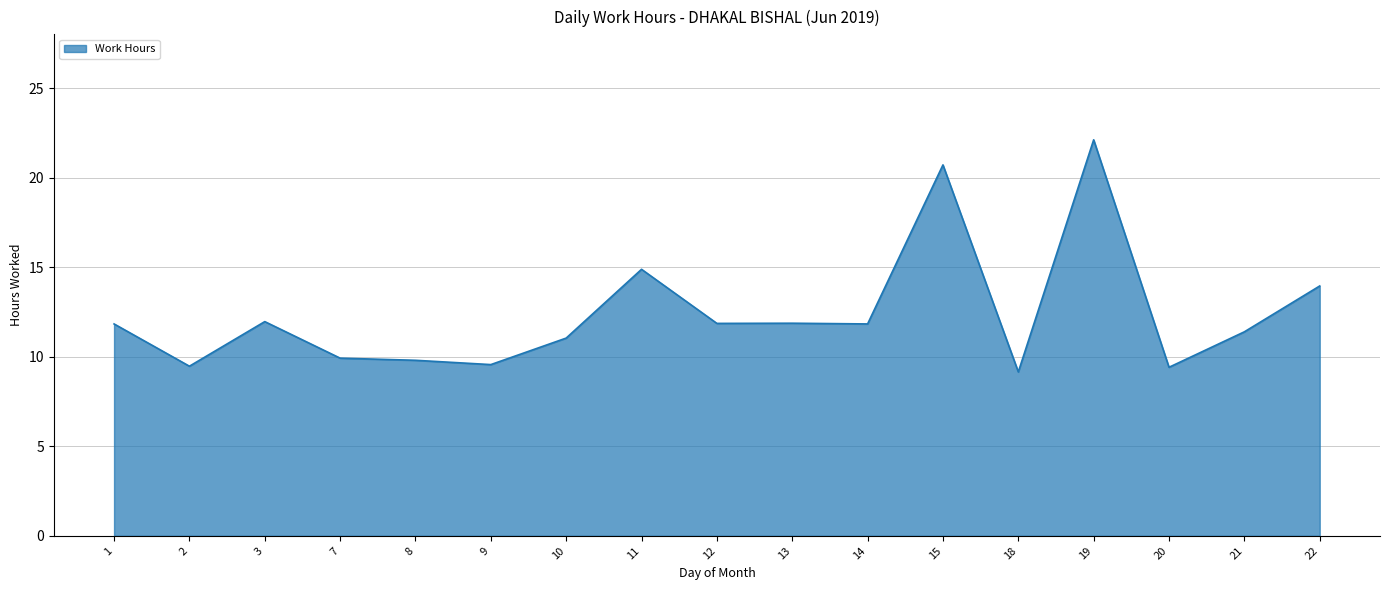

What is the sum of the values at 2 and 10?

20.5